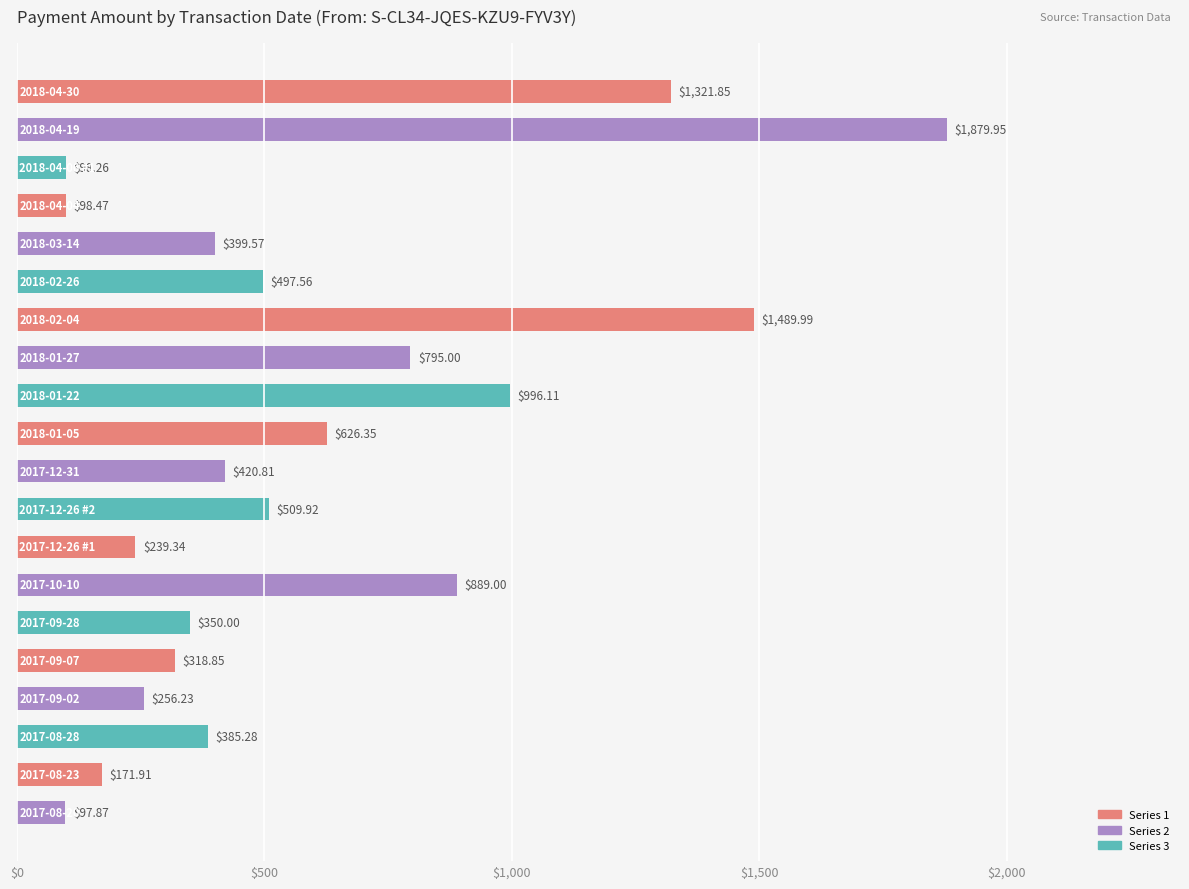

What is the difference between the maximum and minimum values?

1782.1